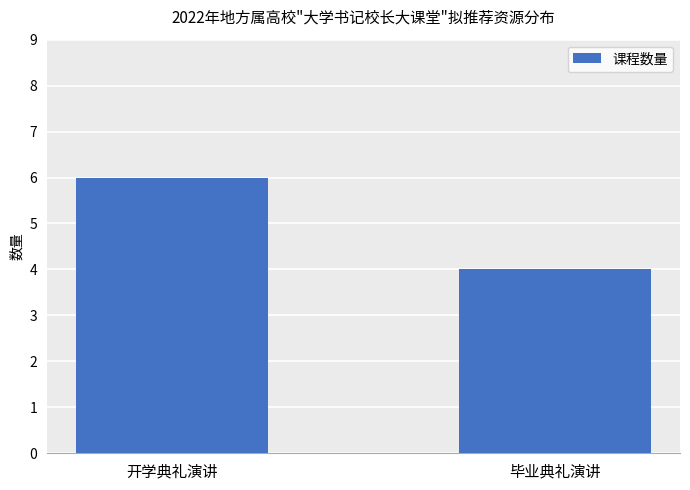

The chart shows a value of 1 at 毕业典礼演讲. True or false?

False